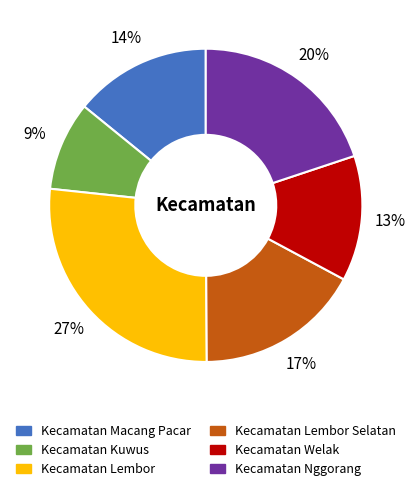

Does any single category account for the majority?

No